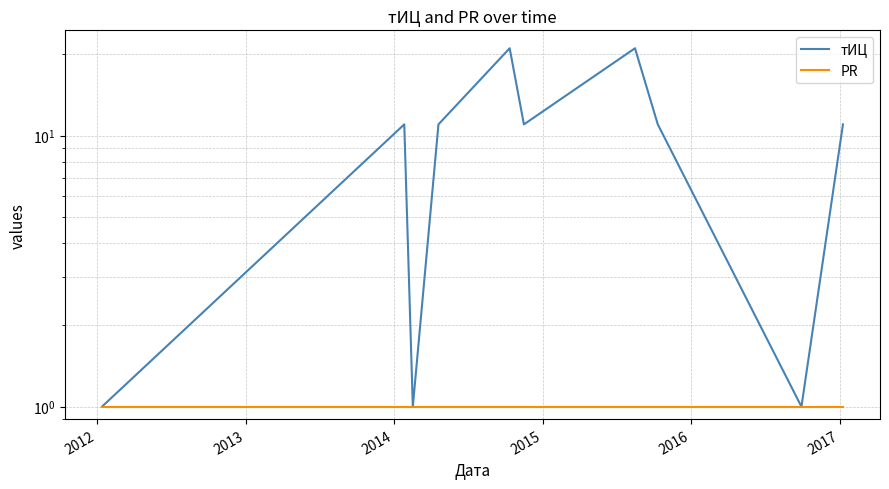

True or false: тИЦ and PR cross at least once.

False